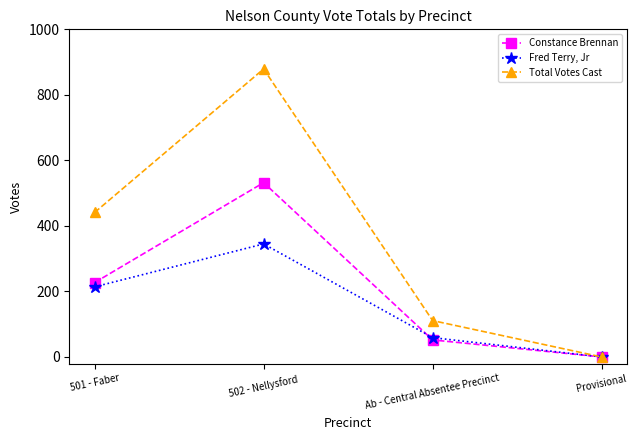

What position from the right is 501 - Faber?

4